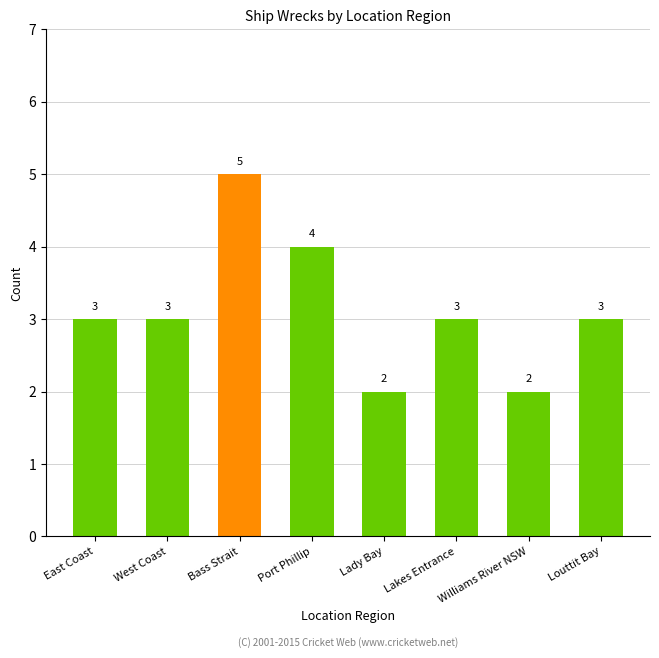

The chart shows a value of 1 at West Coast. True or false?

False